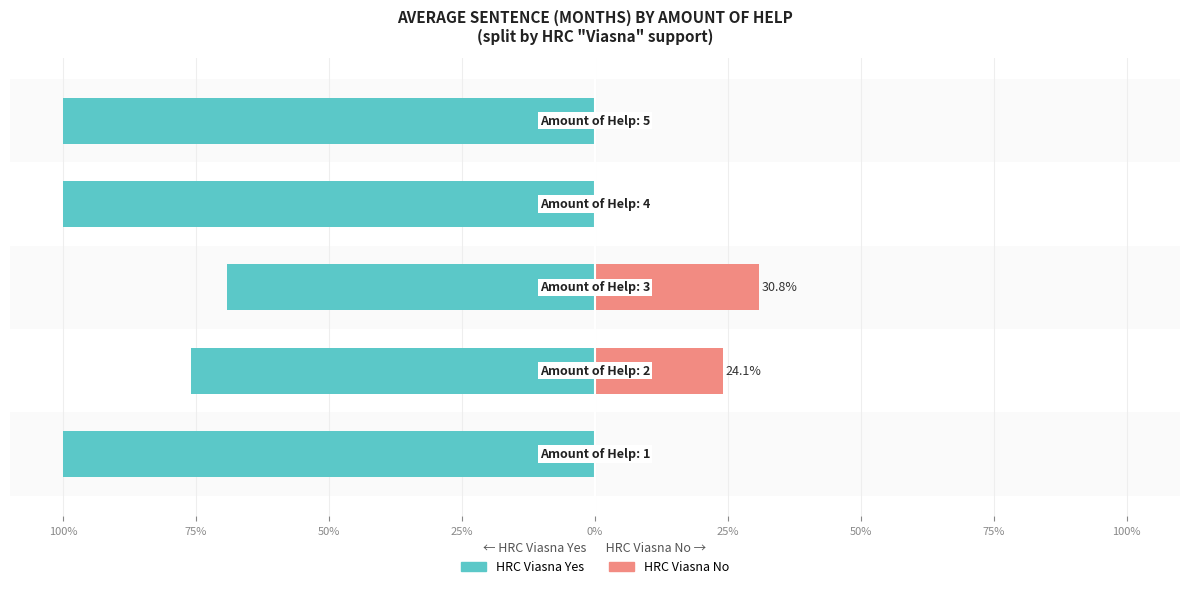

Reading left to right, extract all data points from this chart.

HRC Viasna Yes: 100%=-100.0	75%=-75.9	50%=-69.2	25%=-100.0	0%=-100.0
HRC Viasna No: 100%=0.0	75%=24.1	50%=30.8	25%=0.0	0%=0.0